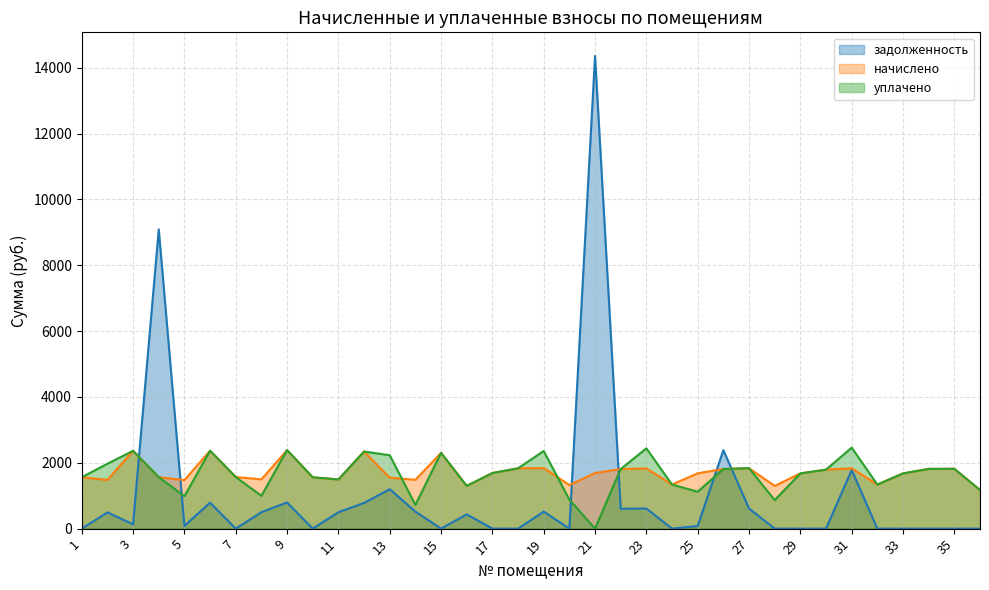

True or false: начислено and уплачено cross at least once.

True